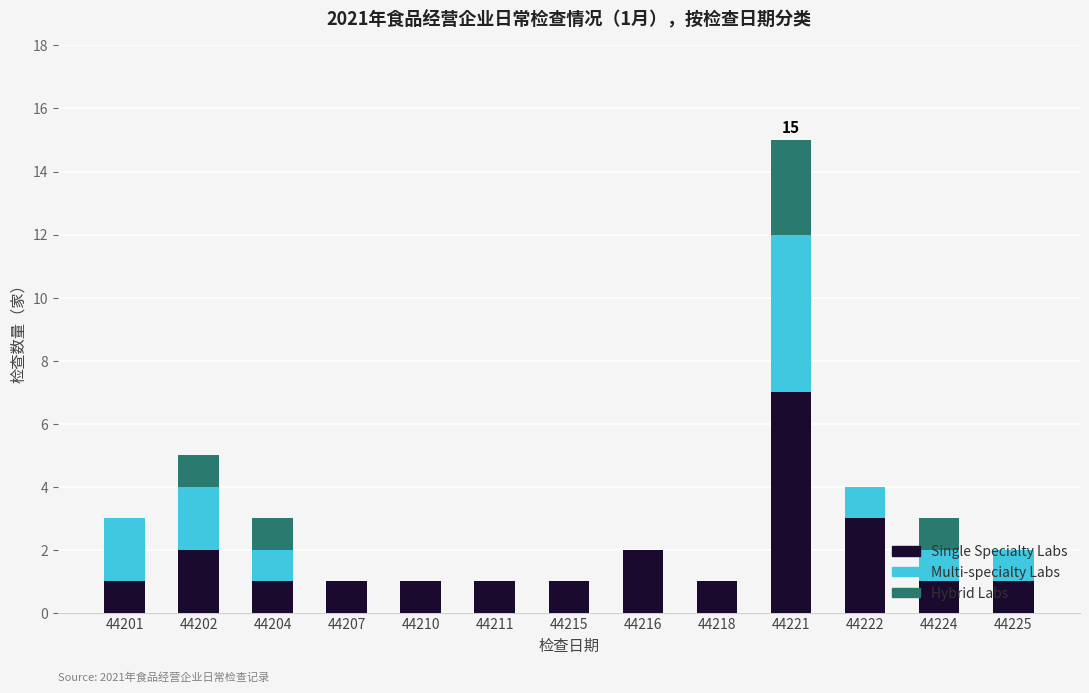

Where is Single Specialty Labs nearest to the value 4?

44222